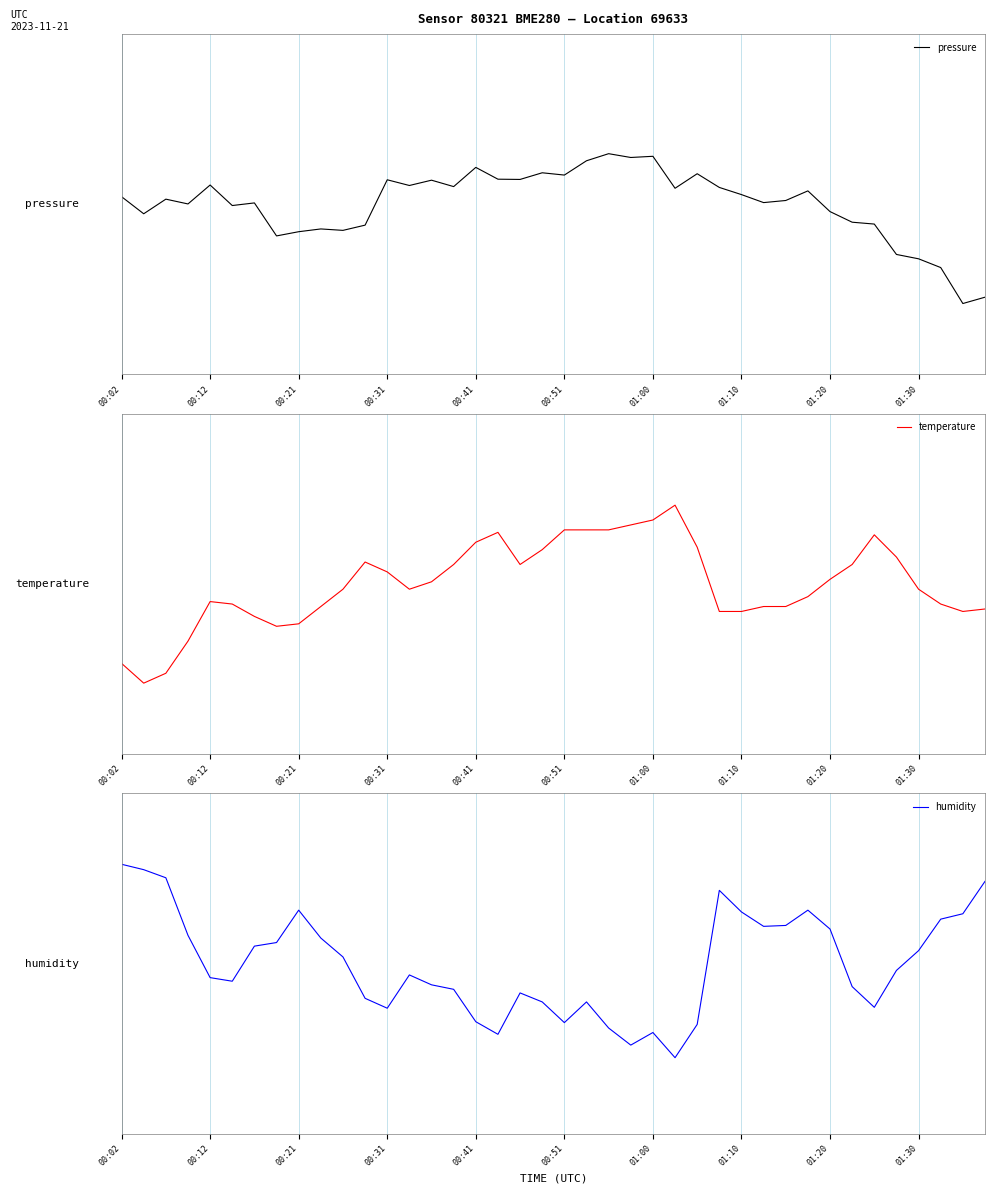

What is the value of the pressure point at the 24th from the left?

0.2